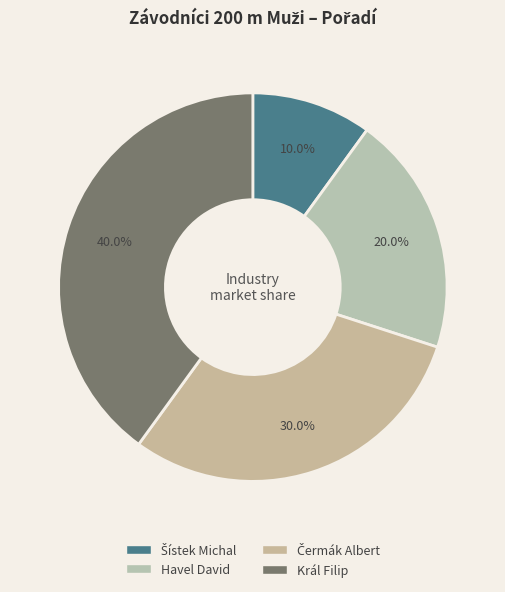

Does Havel David represent more than half of the total?

No